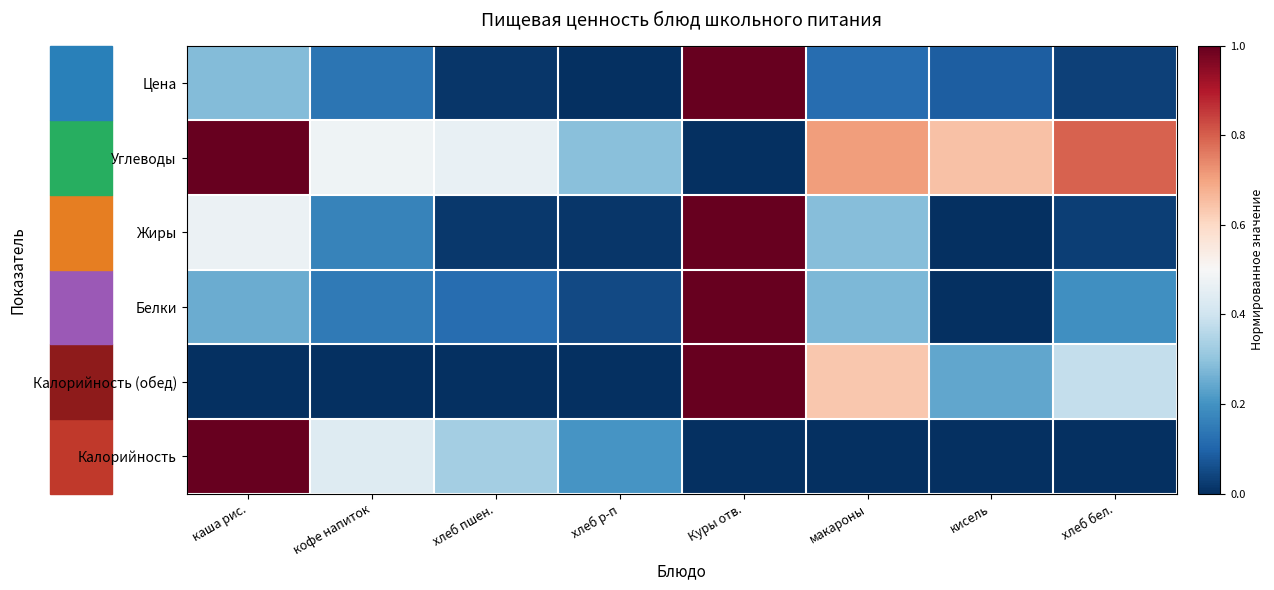

Which label corresponds to the largest value in the chart?

каша рис.